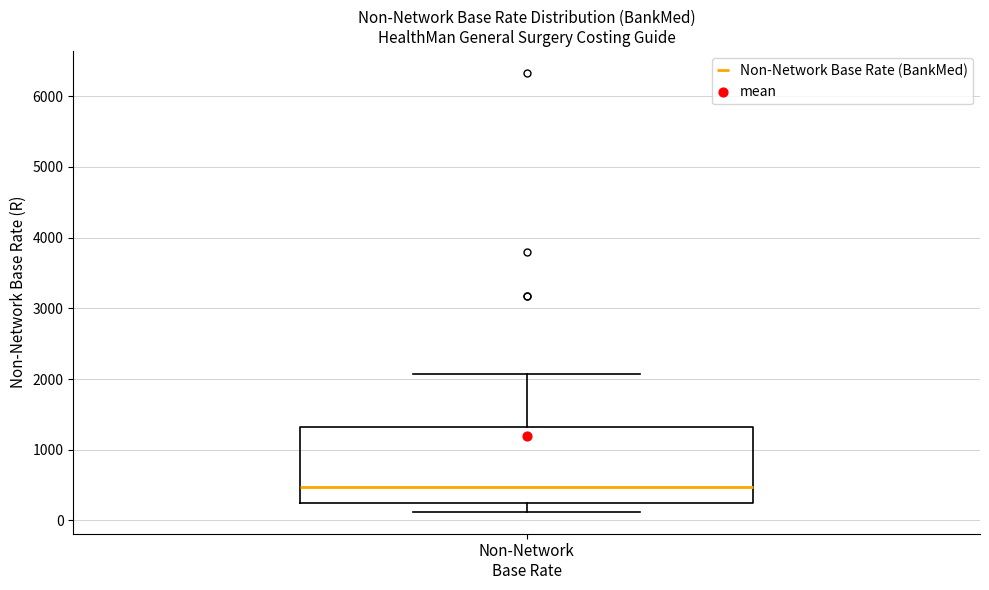

Where does the upper whisker of the box for Non-Network Base Rate end on the y-axis? The values are not printed on the chart, so give them approximately, as read against the axis.

2100